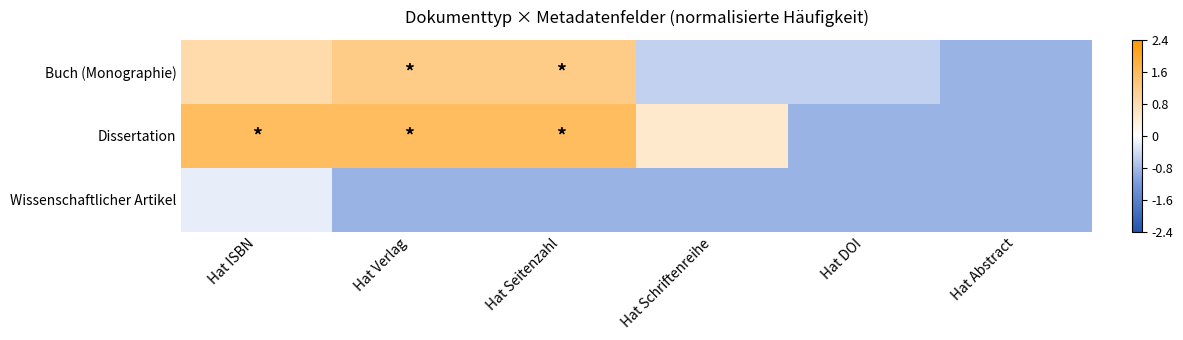

Reading left to right, extract all data points from this chart.

Buch (Monographie): Hat ISBN=0.9	Hat Verlag=1.2	Hat Seitenzahl=1.2	Hat Schriftenreihe=-0.5	Hat DOI=-0.5	Hat Abstract=-0.9
Dissertation: Hat ISBN=1.5	Hat Verlag=1.5	Hat Seitenzahl=1.5	Hat Schriftenreihe=0.5	Hat DOI=-0.9	Hat Abstract=-0.9
Wissenschaftlicher Artikel: Hat ISBN=-0.2	Hat Verlag=-0.9	Hat Seitenzahl=-0.9	Hat Schriftenreihe=-0.9	Hat DOI=-0.9	Hat Abstract=-0.9